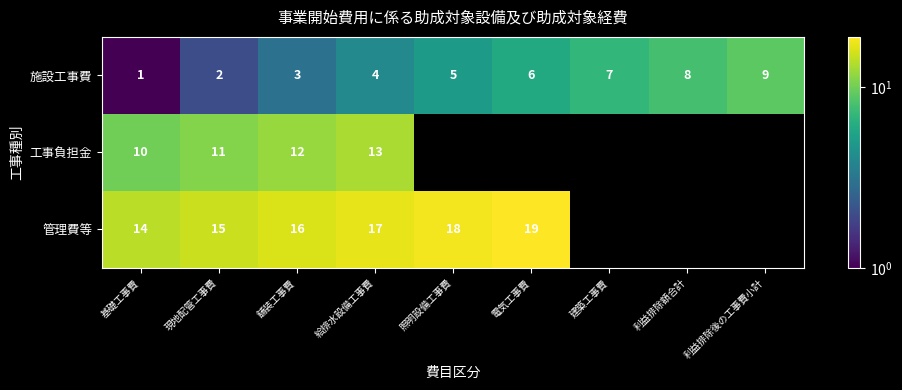

What is the maximum value shown in the chart?

19